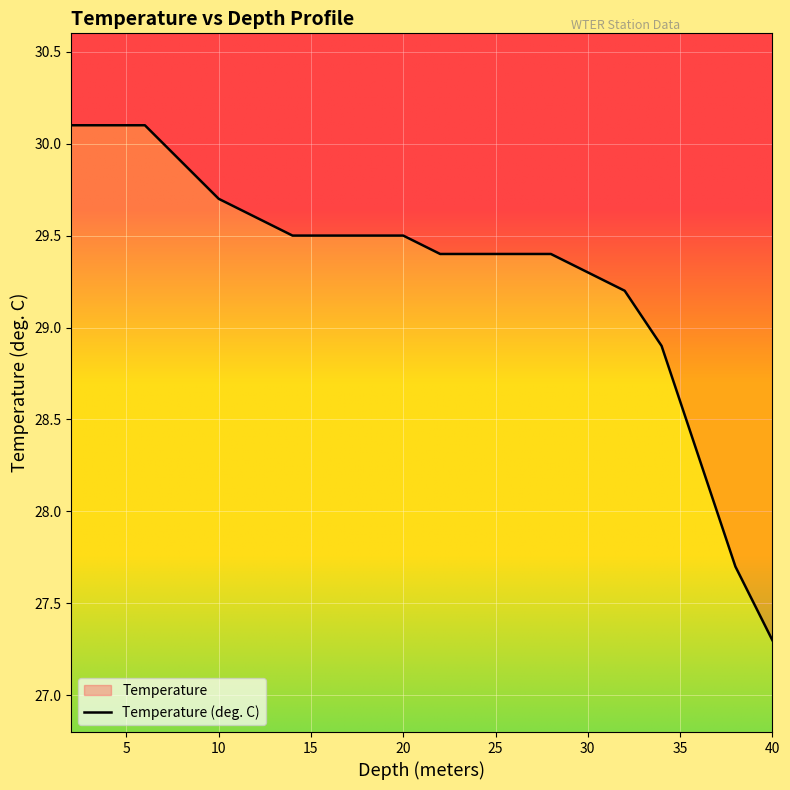

Approximately how many times larger is the value at 6.0 compared to 18.0?

1.0